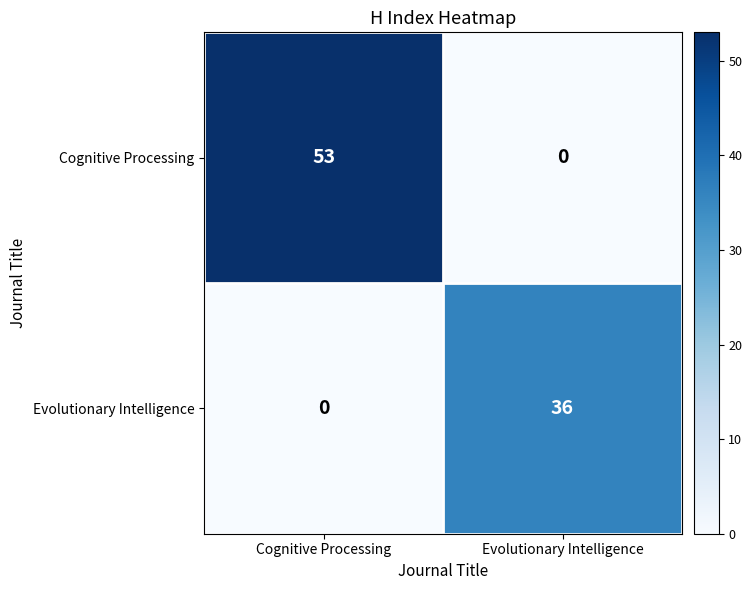

What is the maximum value shown in the chart?

53